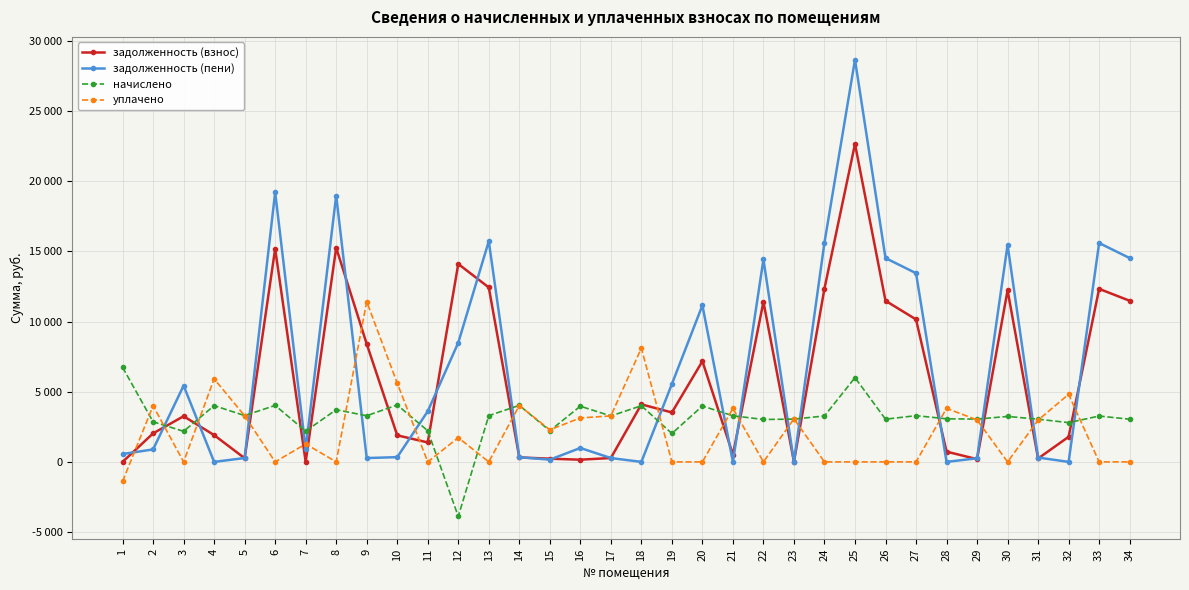

Where does the задолженность (взнос) series first go above 3253?

3